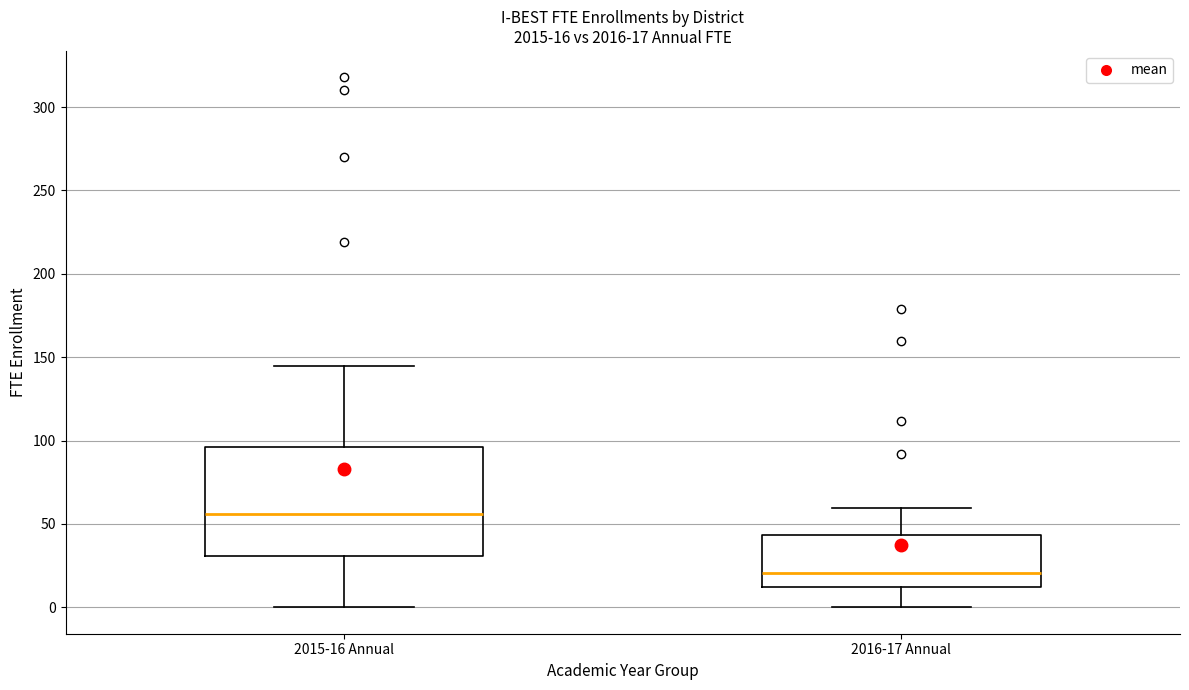

Comparing the boxes themselves (not the whiskers), which one is the tallest?

2015-16 Annual